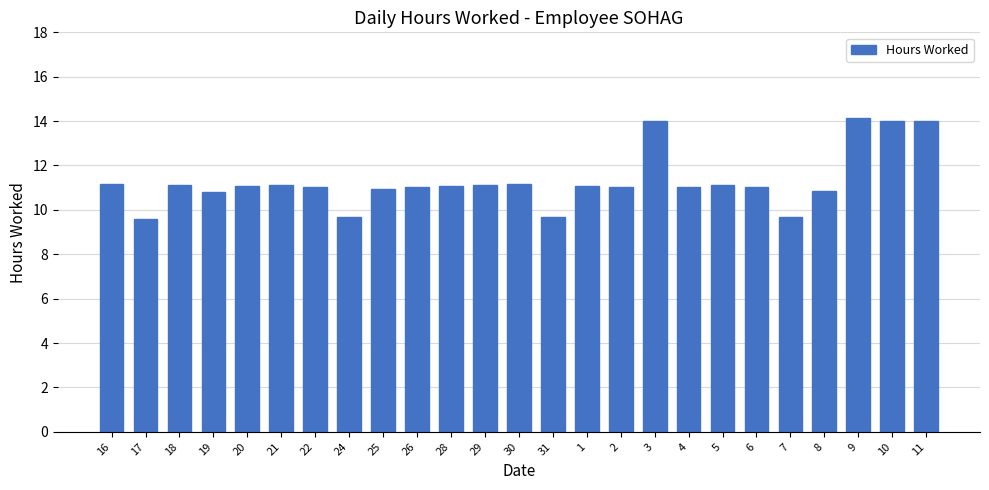

What is the label of the 13th bar from the left?

30